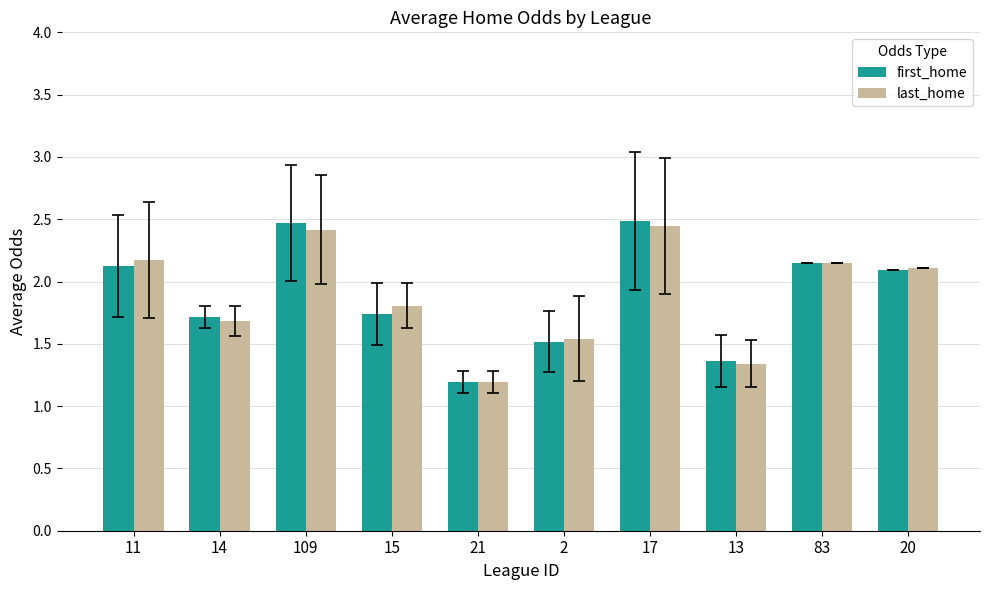

What is the average value of the first_home series?

1.9